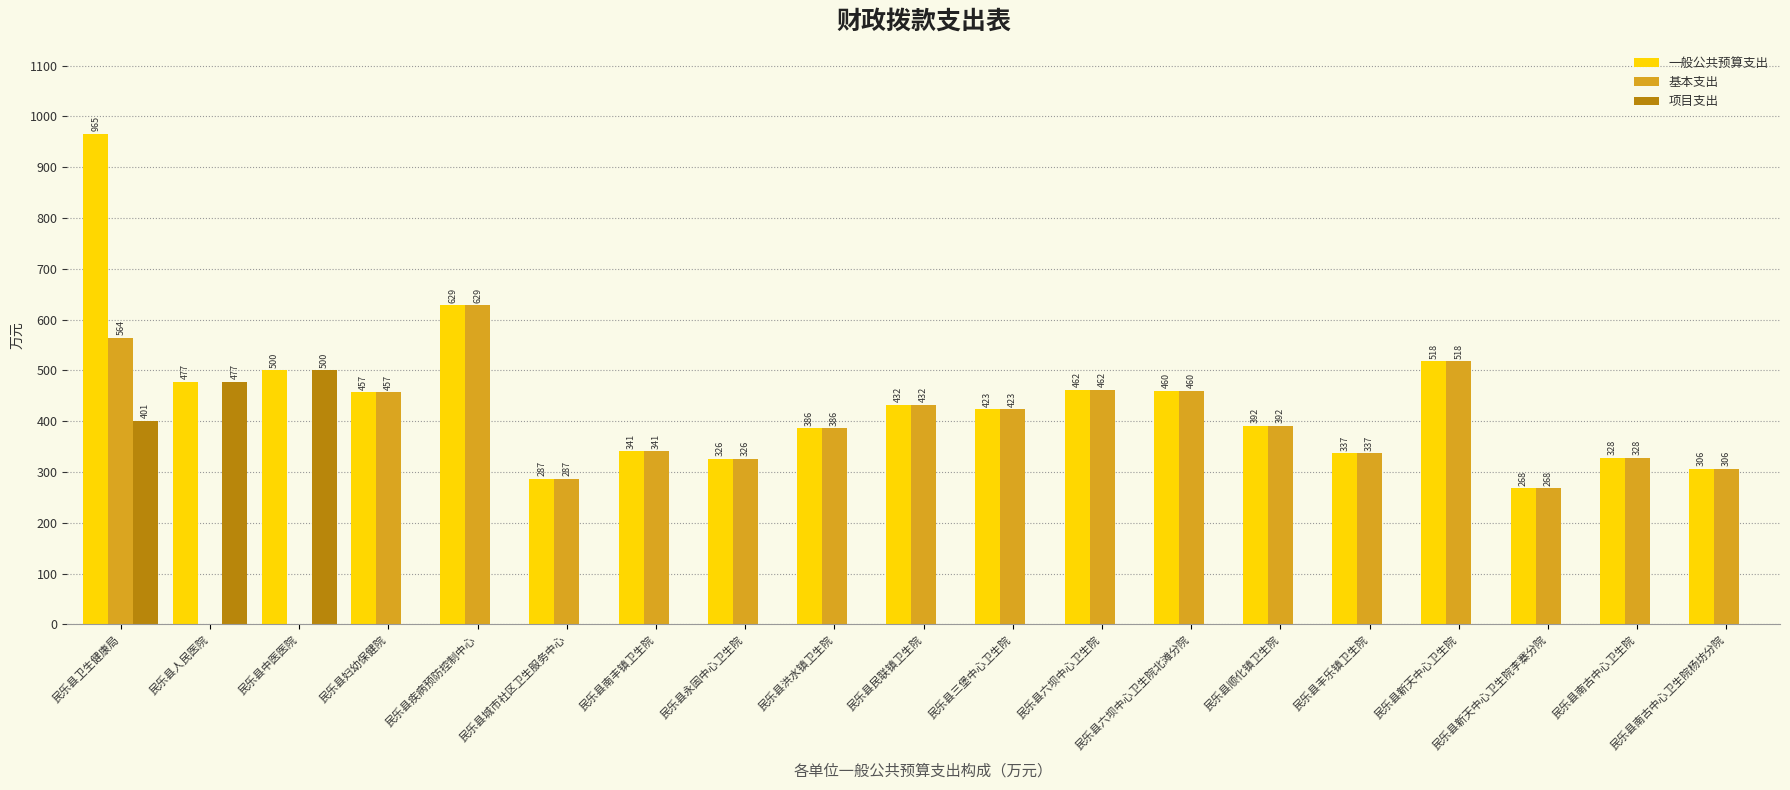

How many series are shown in this chart?

3